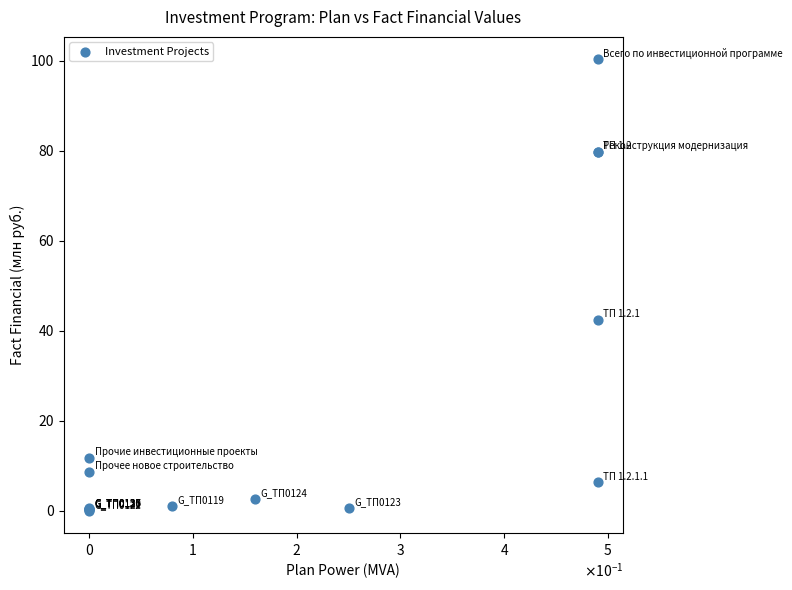

What Y value in the scatter plot is closest to 50?

42.4